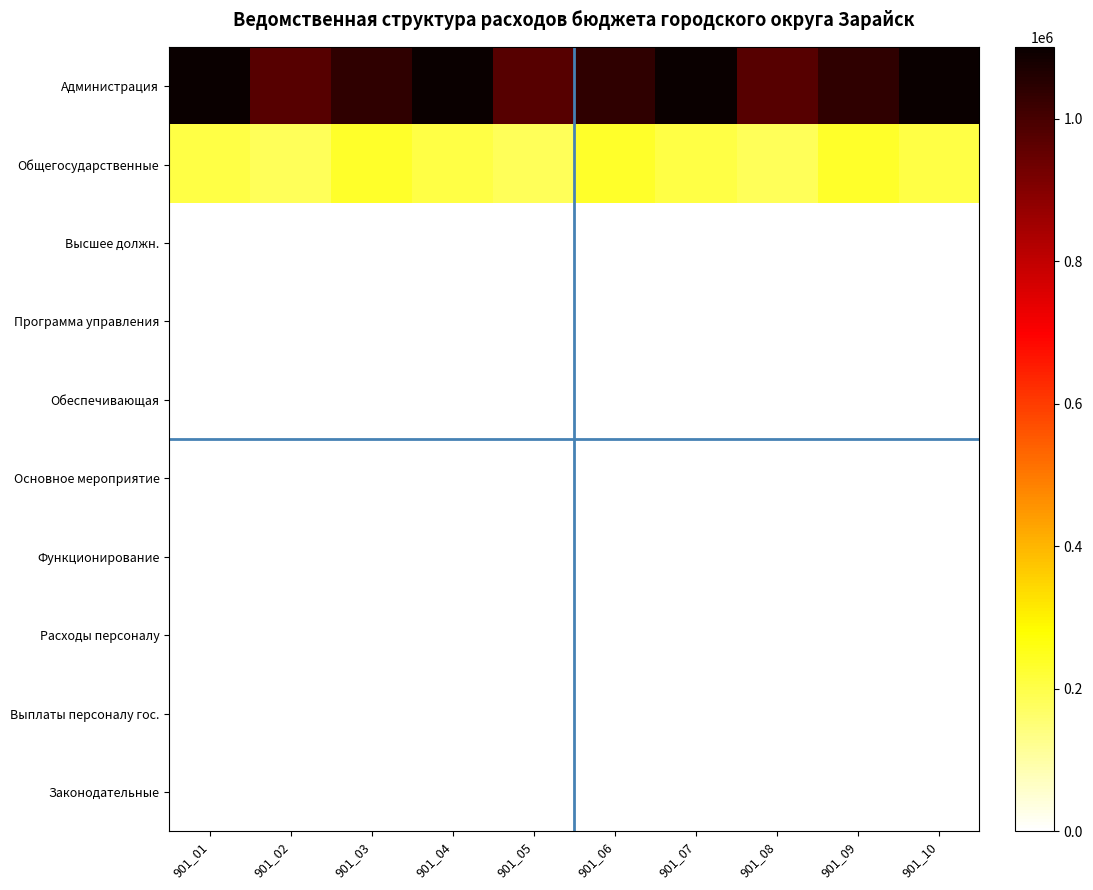

Rank the series at 901_07 from highest to lowest value.

Администрация, Общегосударственные, Высшее должн., Выплаты персоналу гос., Законодательные, Программа управления, Обеспечивающая, Основное мероприятие, Функционирование, Расходы персоналу